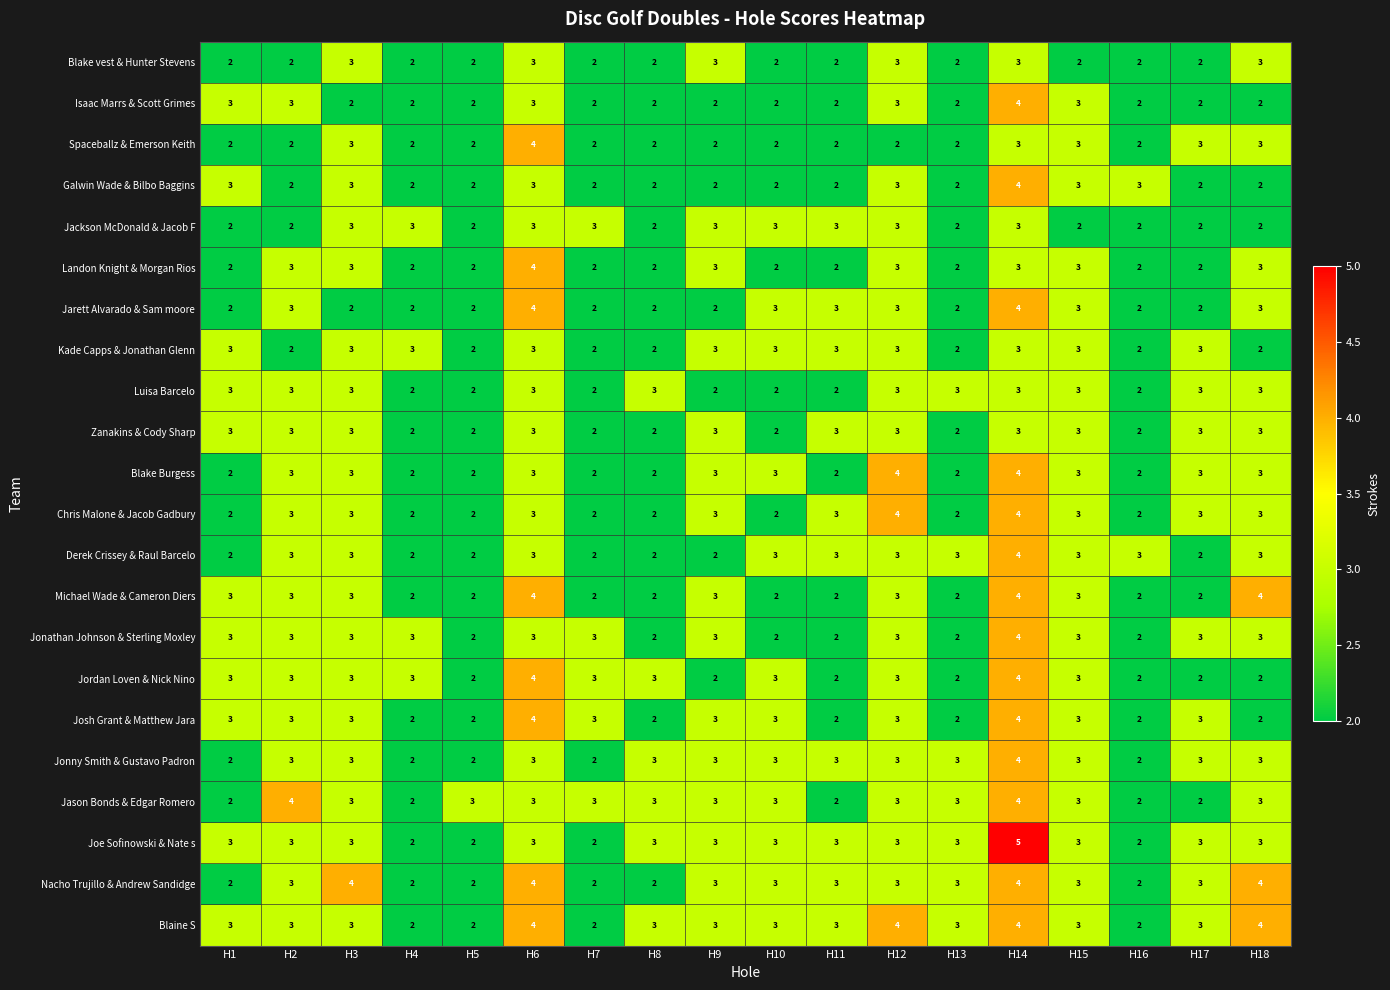

At which category is the sum across all series the highest?

H14